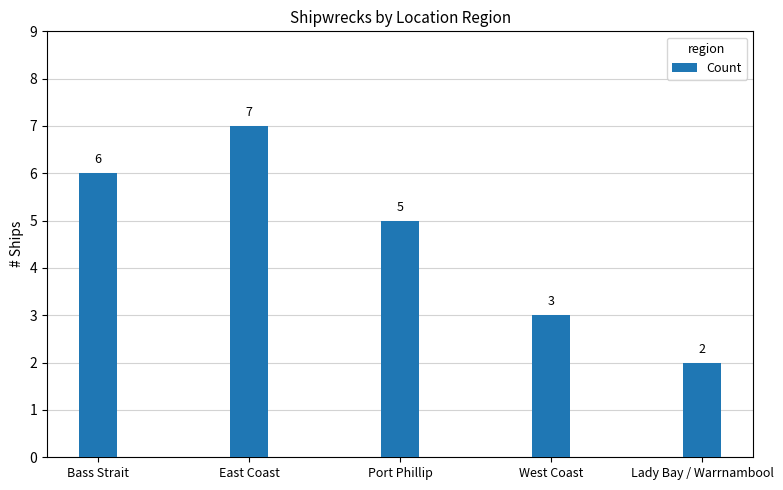

The chart shows a value of 3 at Lady Bay / Warrnambool. True or false?

False